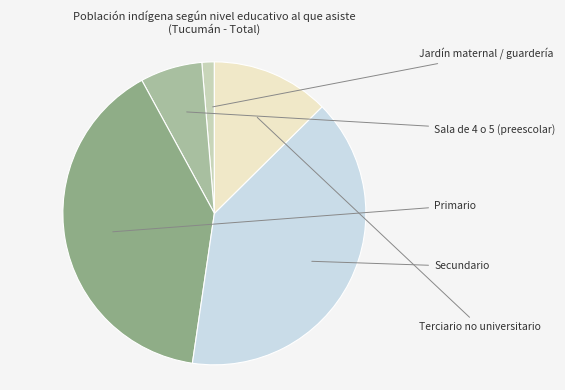

What is the change in value from Sala de 4 o 5 (preescolar) to Secundario?

+50